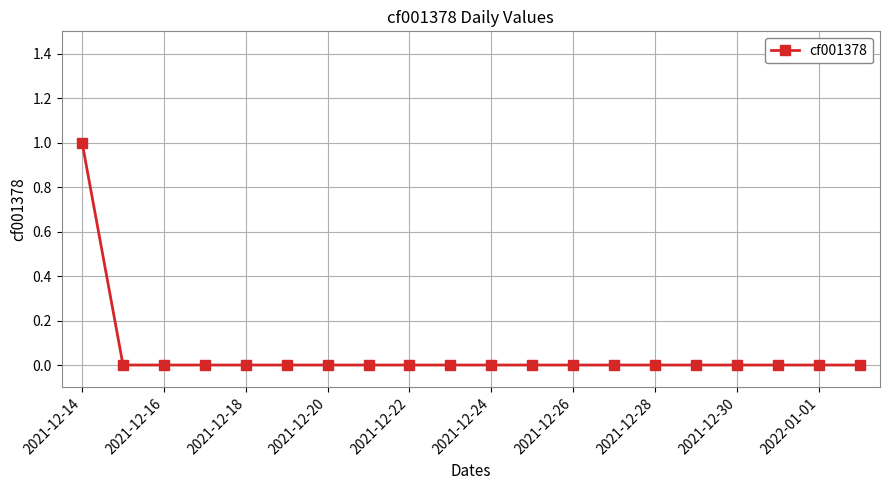

Reading left to right, list all the values displayed in this chart.

1	0	0	0	0	0	0	0	0	0	0	0	0	0	0	0	0	0	0	0